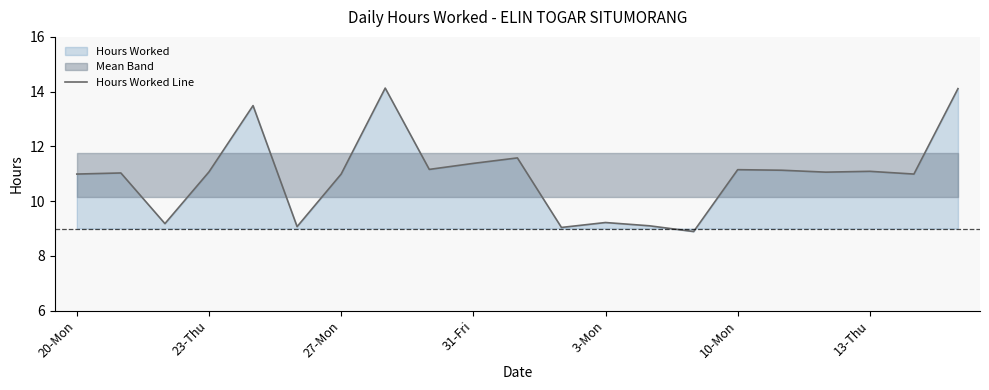

Is it true that Hours Worked Line equals 2.9 at 10-Mon?

False